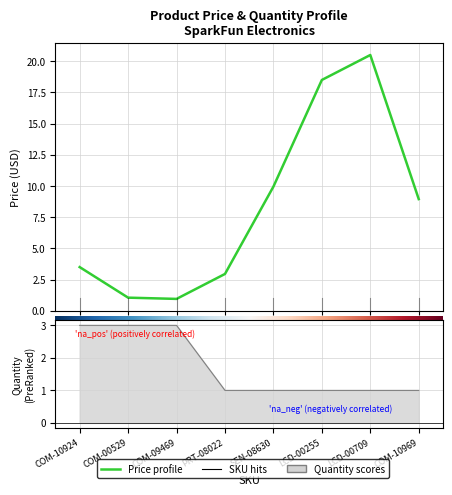

Count the number of values greater than 8.

4